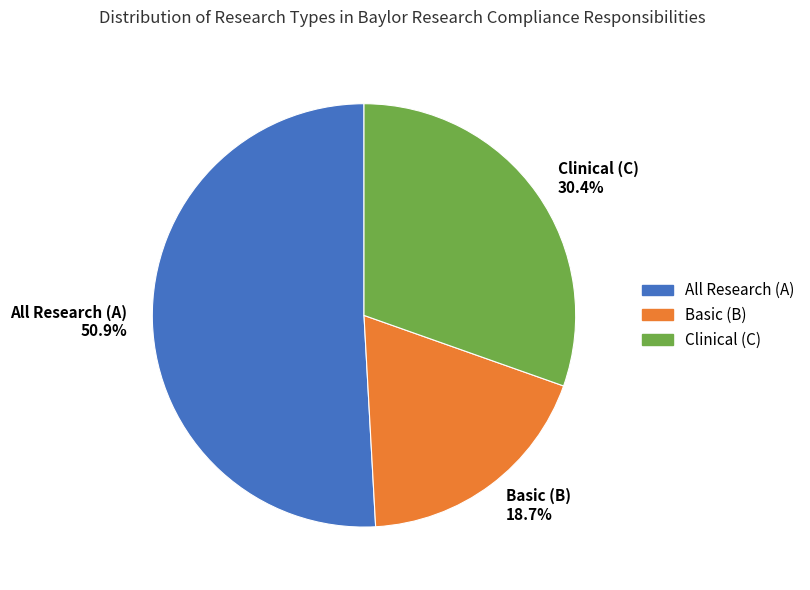

Is there any slice that represents more than half of the pie?

Yes